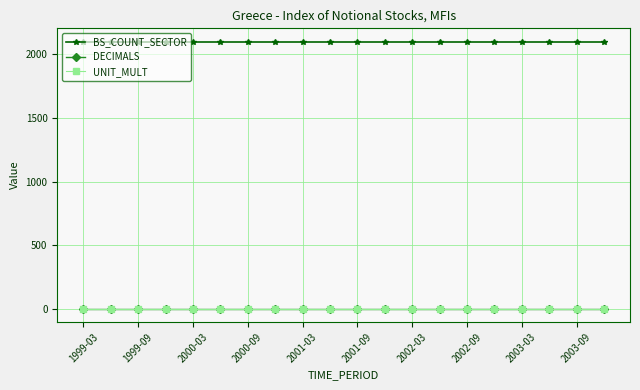

What is the greatest value displayed?

2100